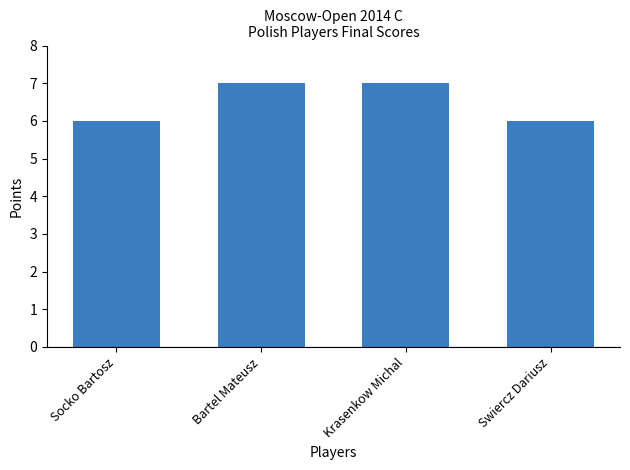

What position from the right is Bartel Mateusz?

3